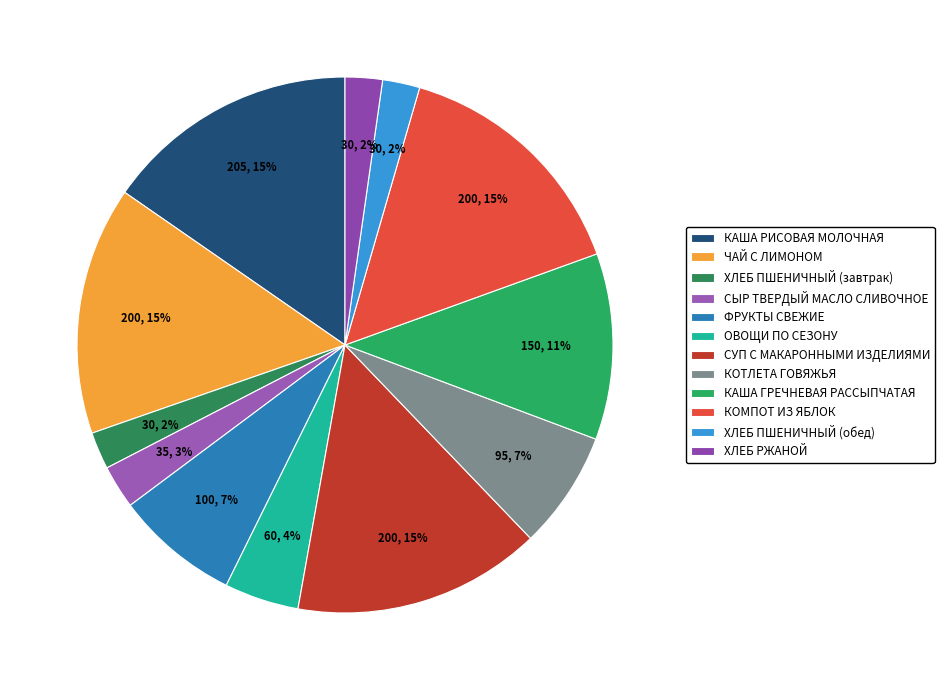

What is the smallest slice in the pie chart?

ХЛЕБ ПШЕНИЧНЫЙ (завтрак)